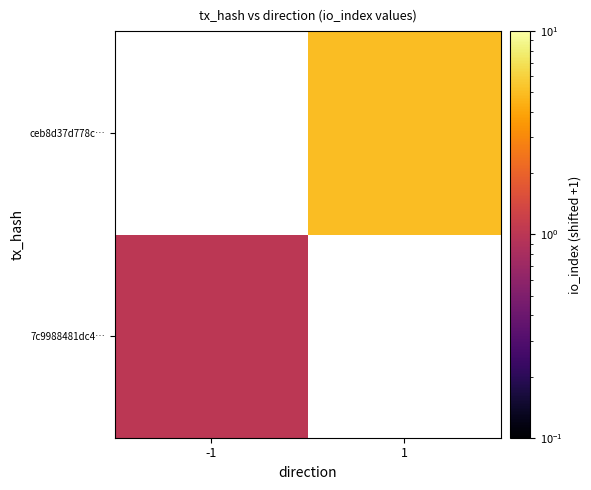

Which has a higher value, -1 or 1?

1